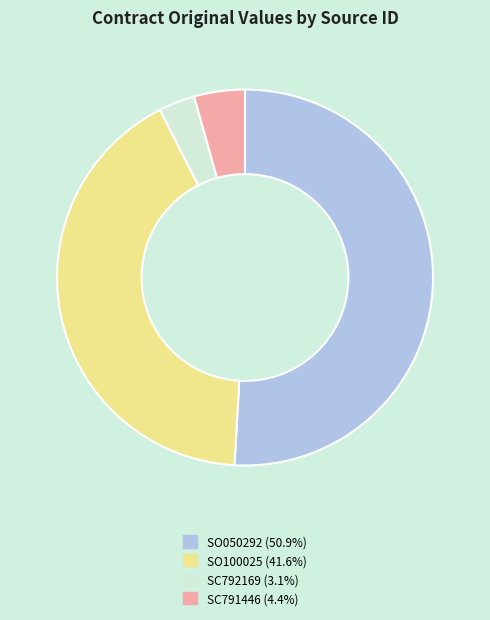

Does SO050292 account for over 50% of the chart?

Yes